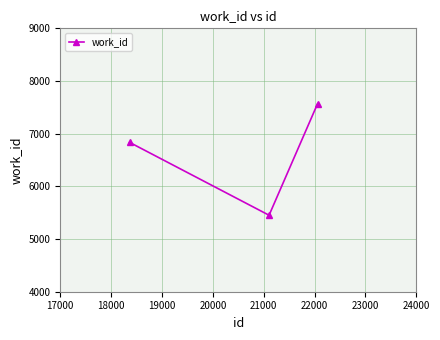

What is the minimum value shown in the chart?

5452